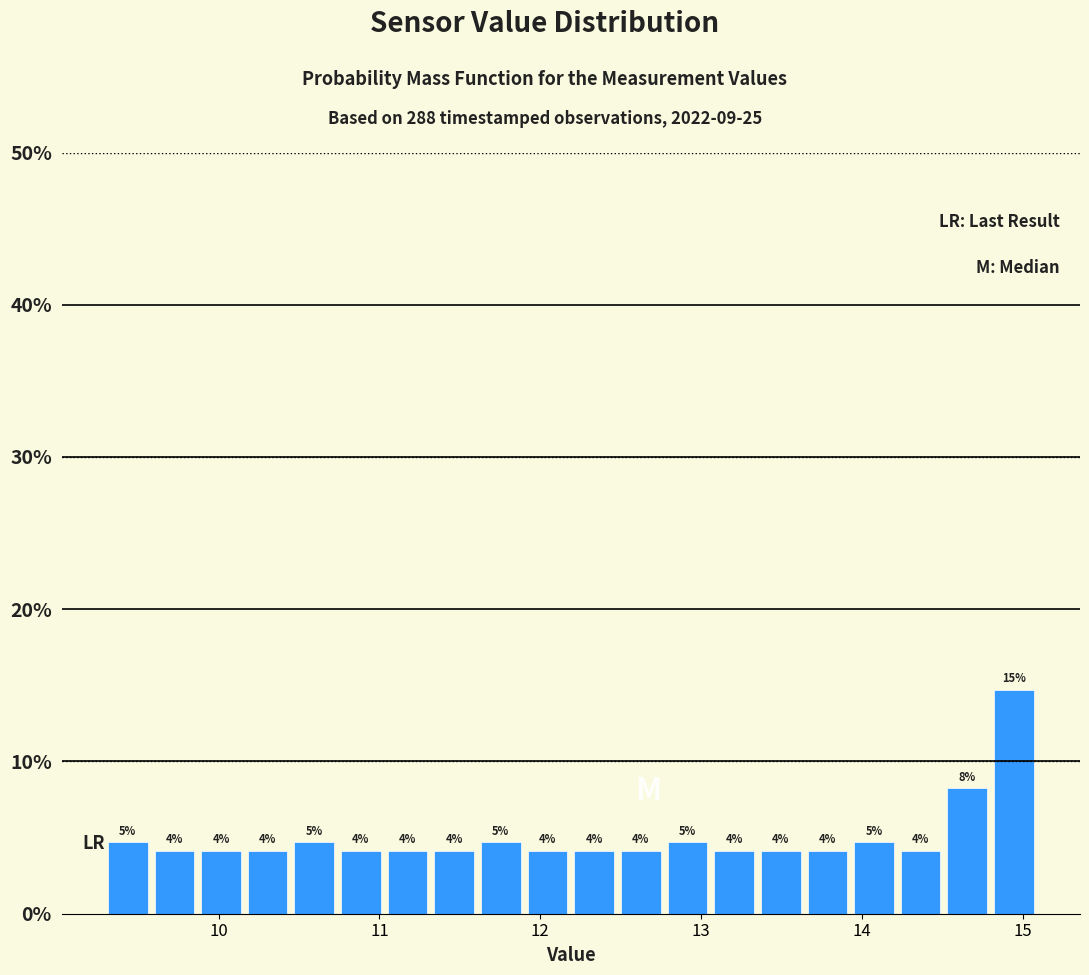

Read against the x-axis, roughly where is the centre of the tallest bar?

14.9